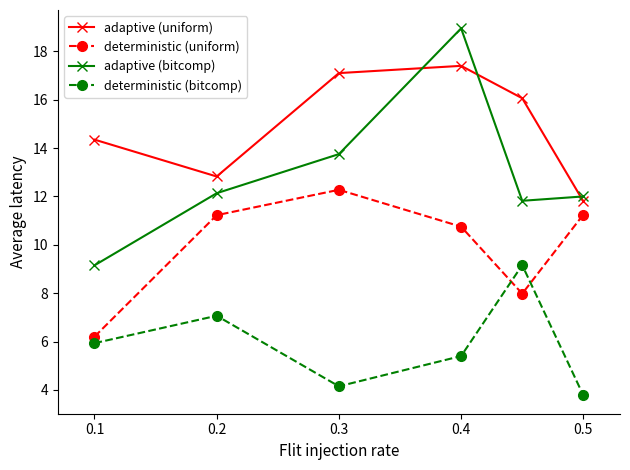

List the series in order of their peak value, lowest first.

deterministic (bitcomp), deterministic (uniform), adaptive (uniform), adaptive (bitcomp)